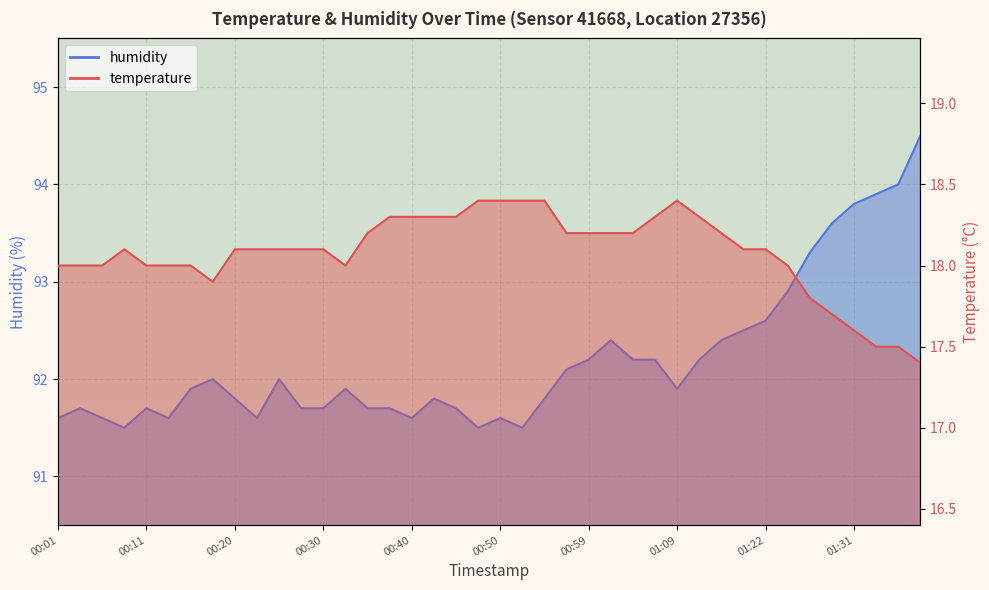

What is the difference between the maximum and second lowest values in the temperature series?

0.9